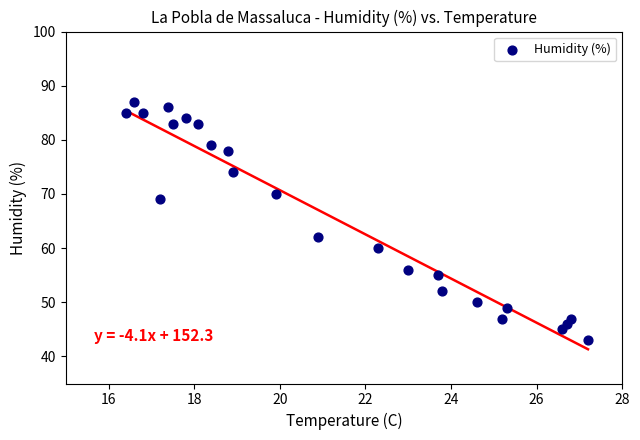

What Y value in the scatter plot is closest to 65?

62